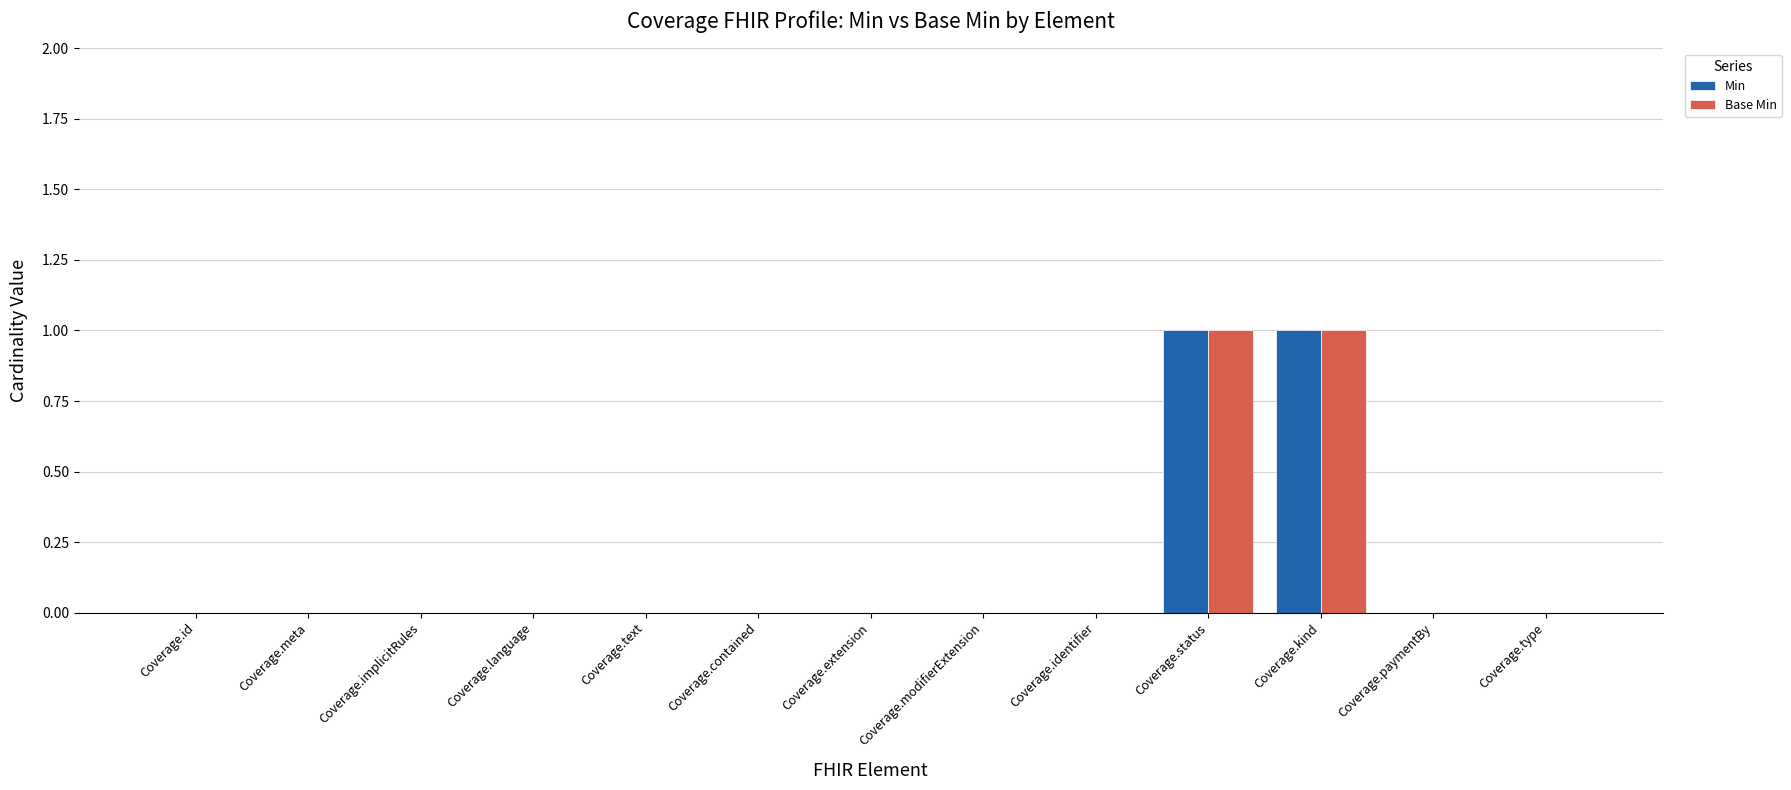

The Min series shows -1 at Coverage.implicitRules. True or false?

False